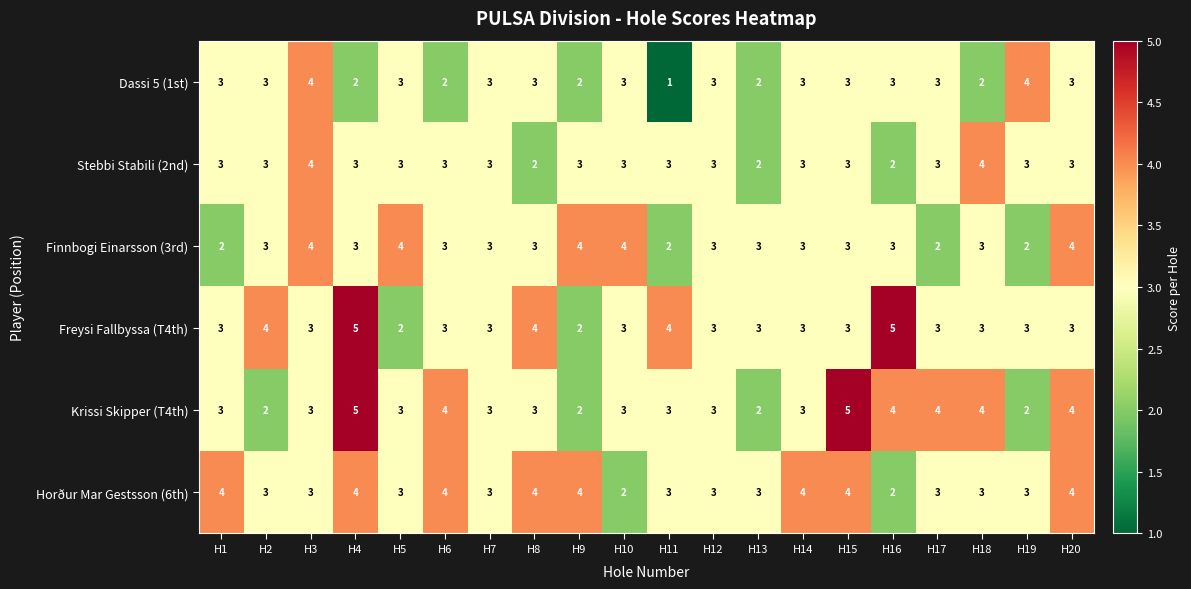

Count the Horður Mar Gestsson (6th) values in the range 3 to 4.

18